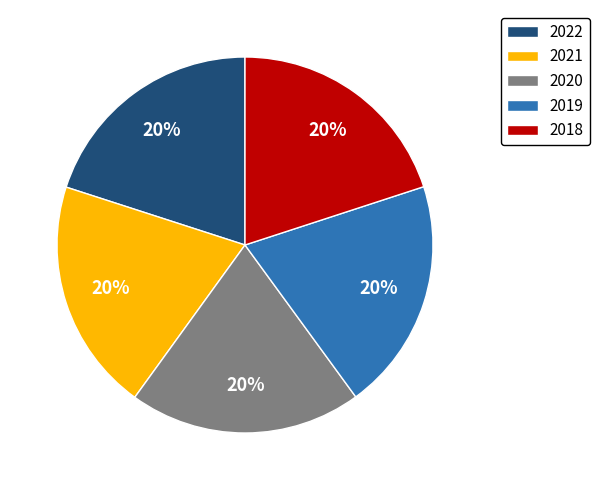

Is the sum of 2018 and 2022 greater than half?

No